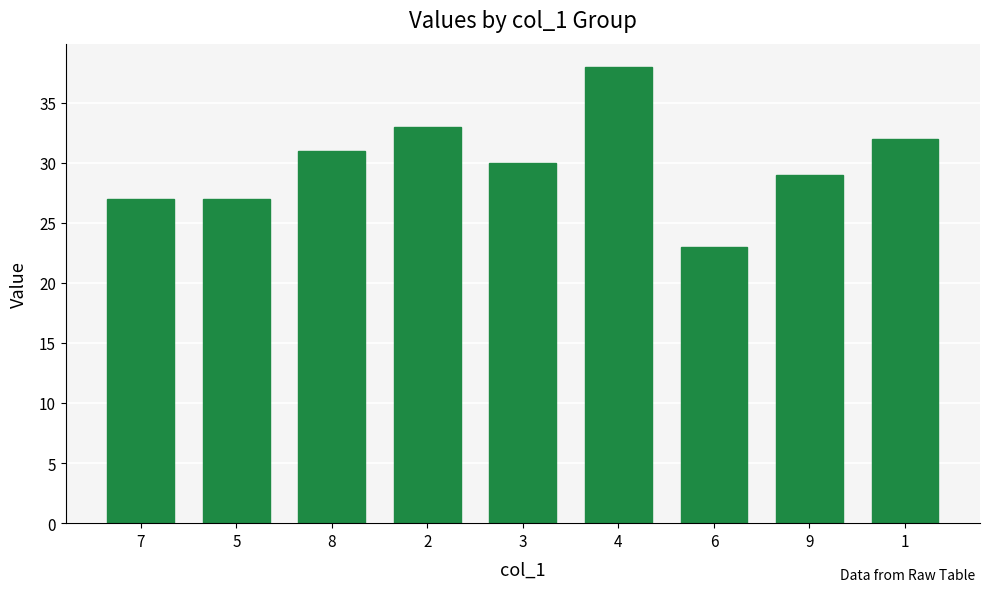

What is the sum of the values at 6 and 5?

50